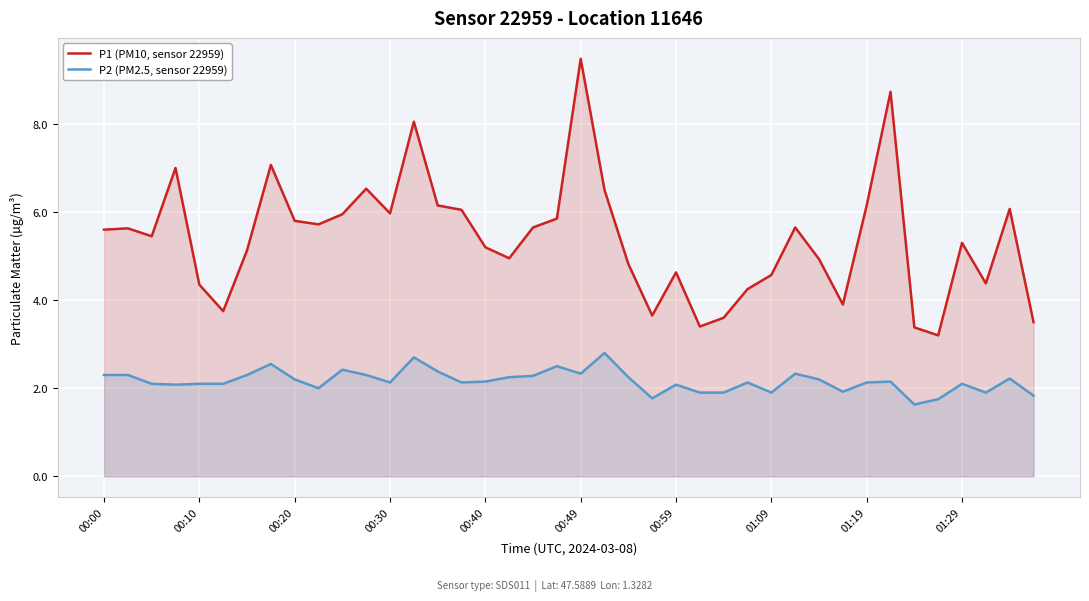

Which category has the highest value in the P1 (PM10, sensor 22959) series?

00:49